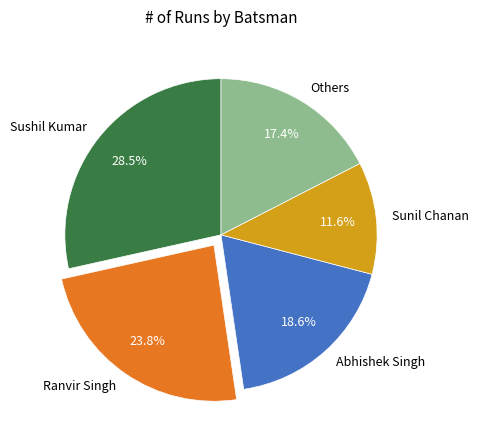

Is the sum of Abhishek Singh and Others greater than half?

No